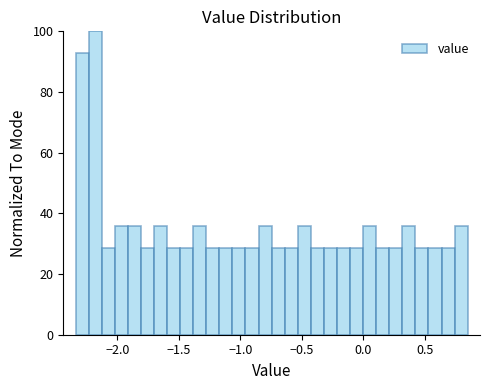

Read against the x-axis, roughly where is the centre of the tallest bar?

-2.20